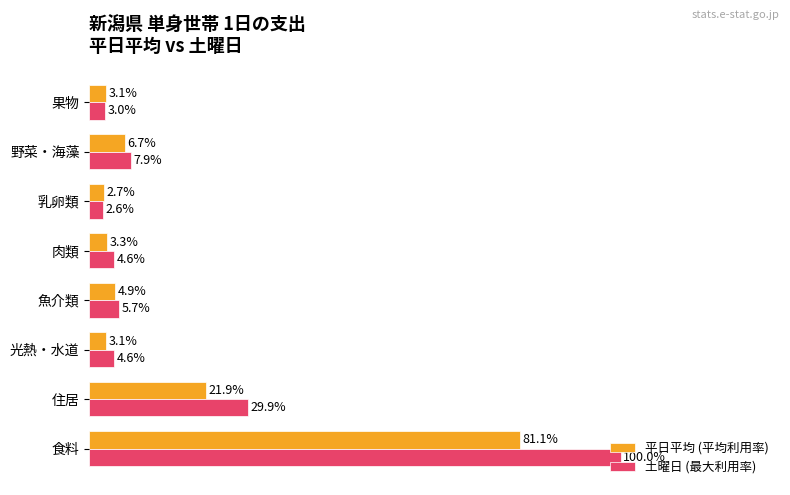

At which category is the sum across all series the highest?

食料